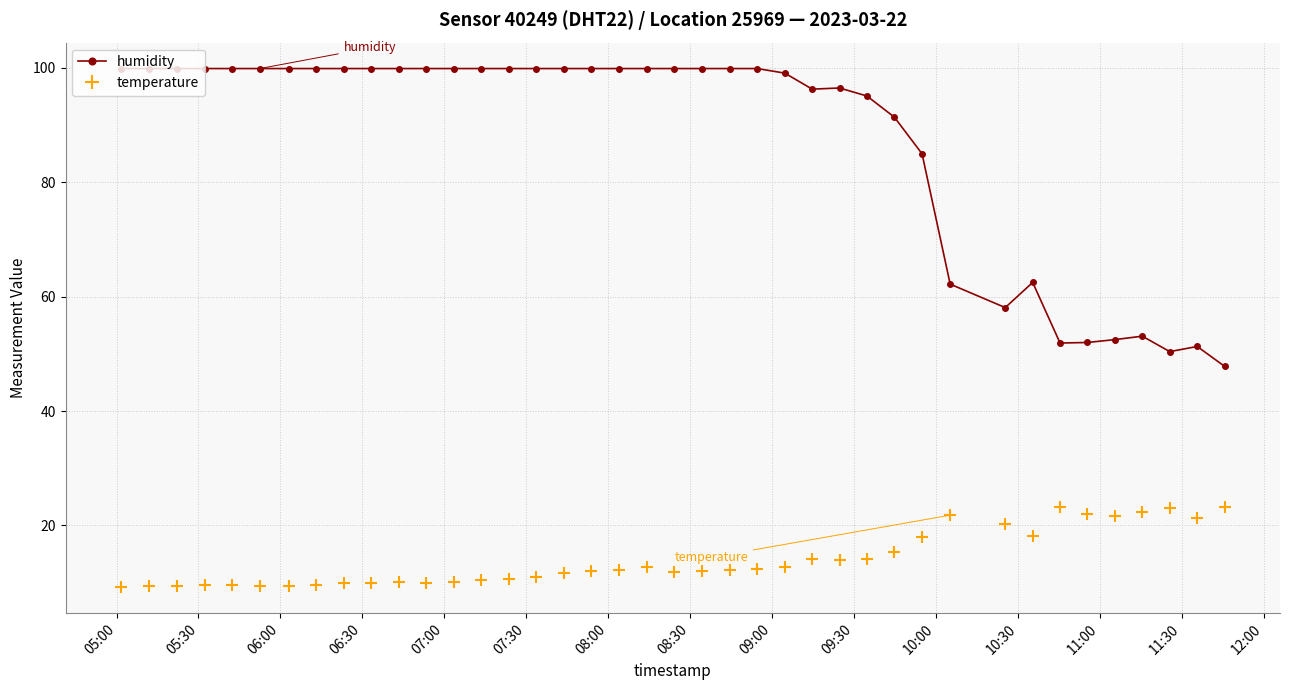

True or false: temperature and humidity intersect in this chart.

False